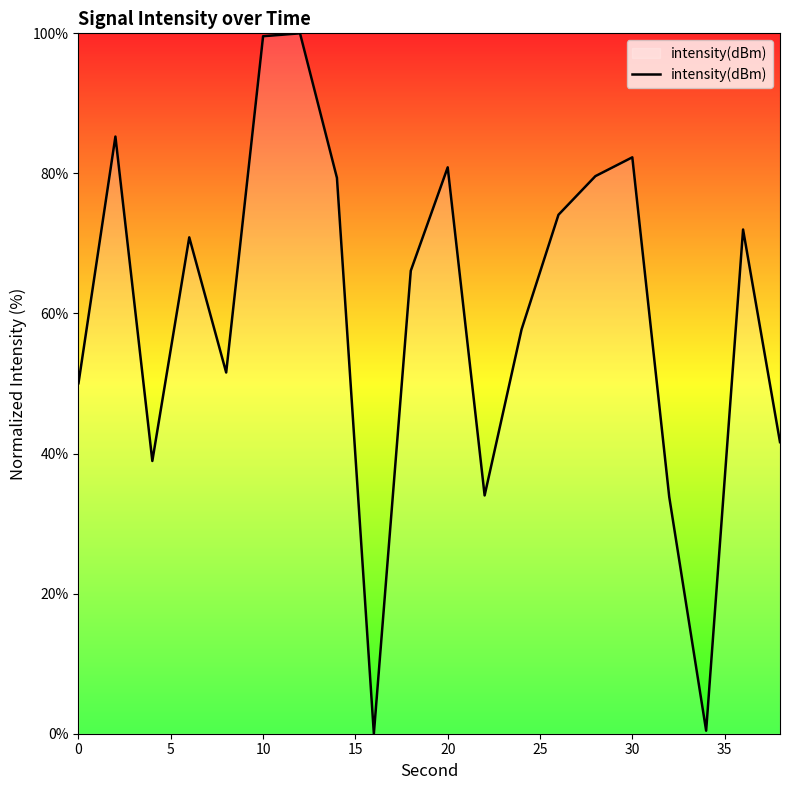

What is the greatest value displayed?

100.0